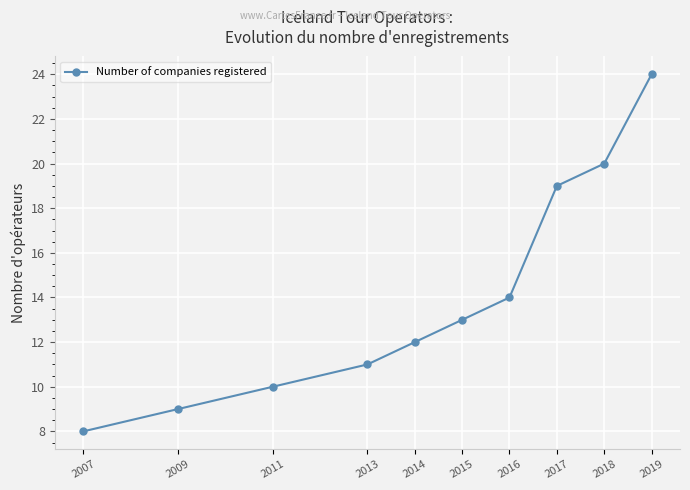

True or false: the data shows 5 at 2013.

False